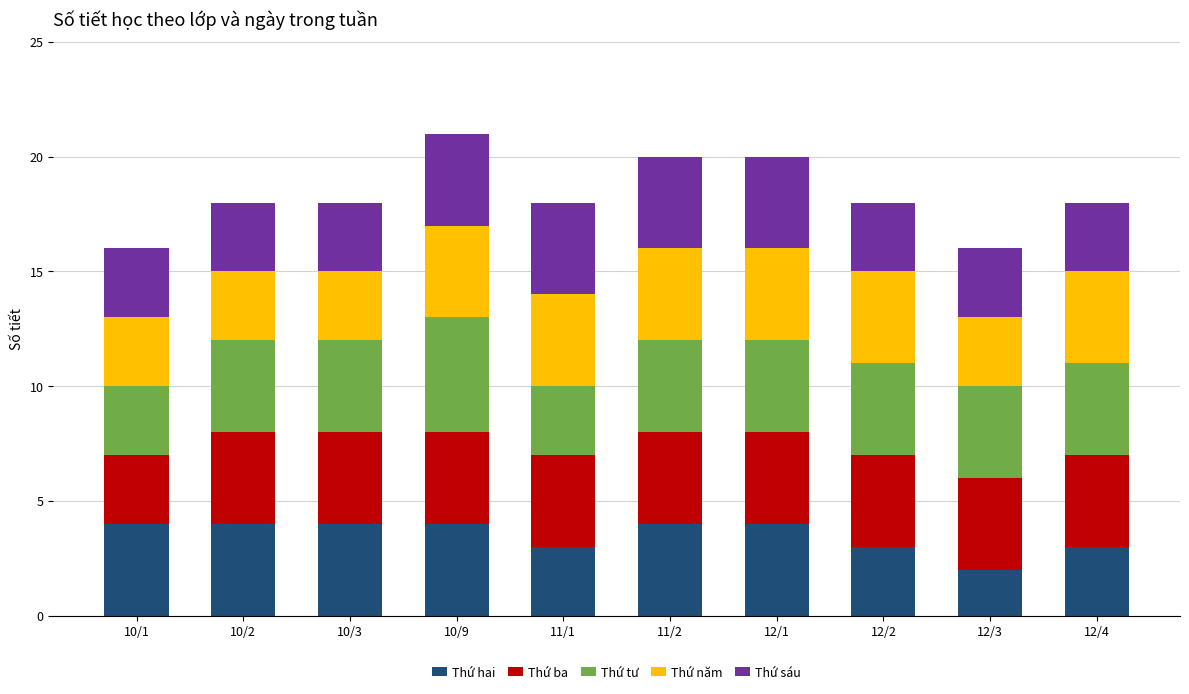

What is the maximum value for Thứ hai?

4